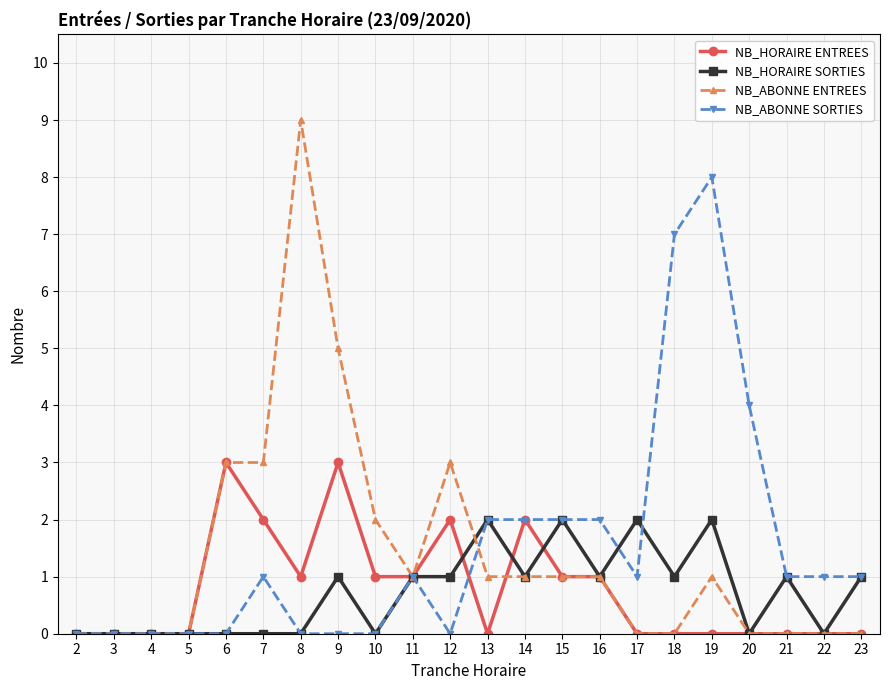

What are all the series names shown in the legend?

NB_HORAIRE ENTREES, NB_HORAIRE SORTIES, NB_ABONNE ENTREES, NB_ABONNE SORTIES